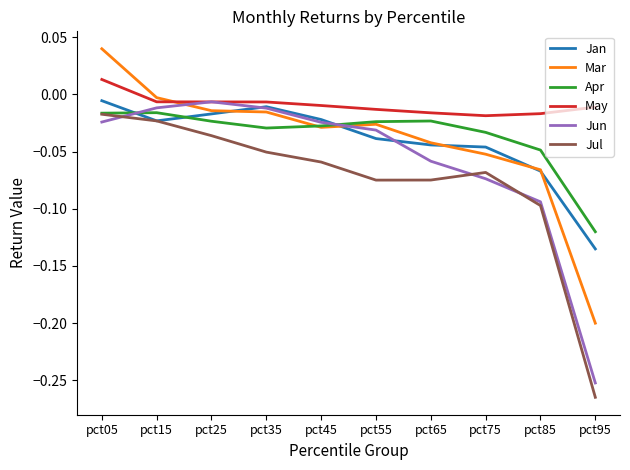

Where do Jun and Mar first cross each other?

pct15 and pct25